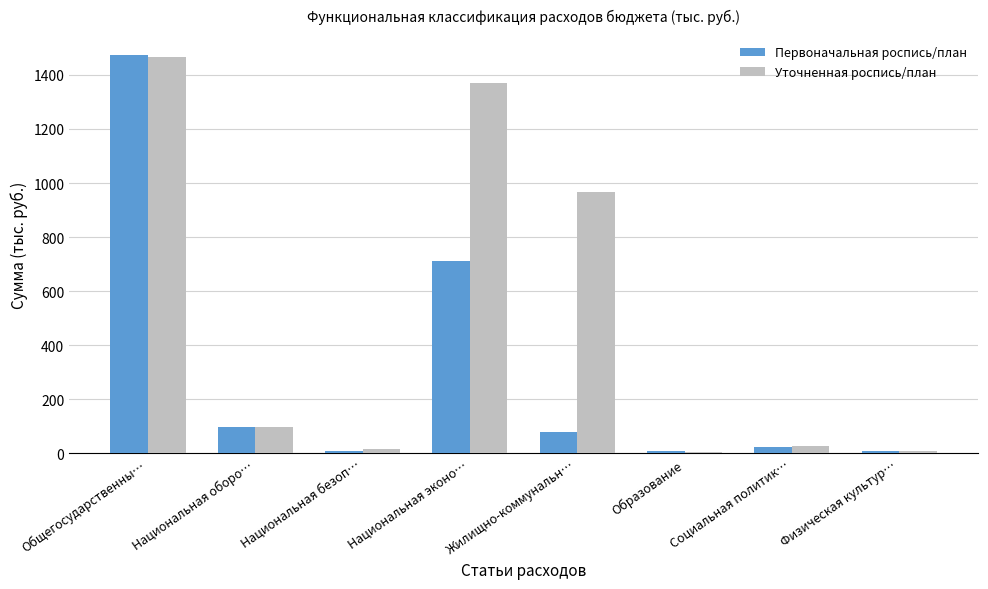

Is it true that Первоначальная роспись/план equals 1473.7 at Общегосударственны…?

True